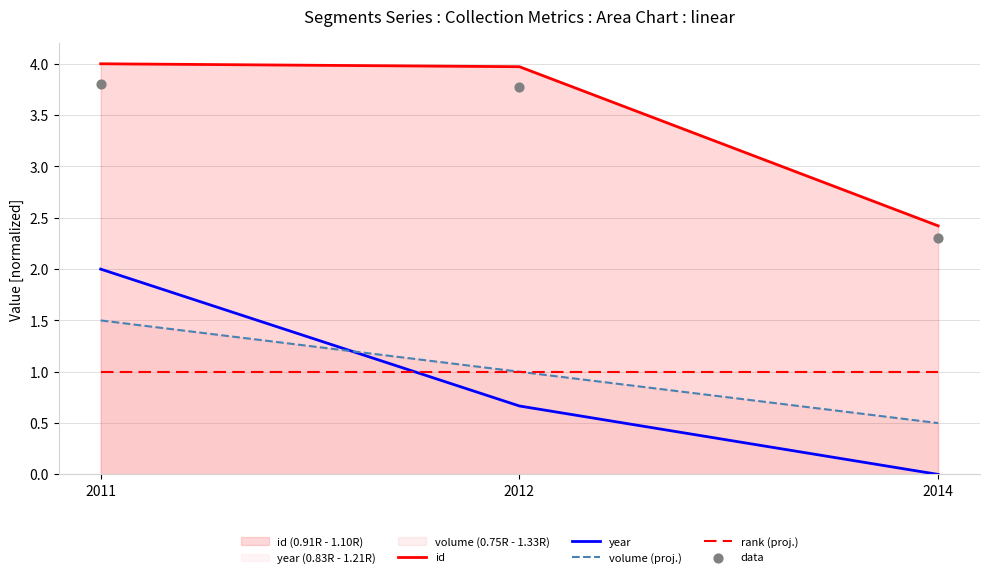

Which series has the largest Y range (max minus min)?

year